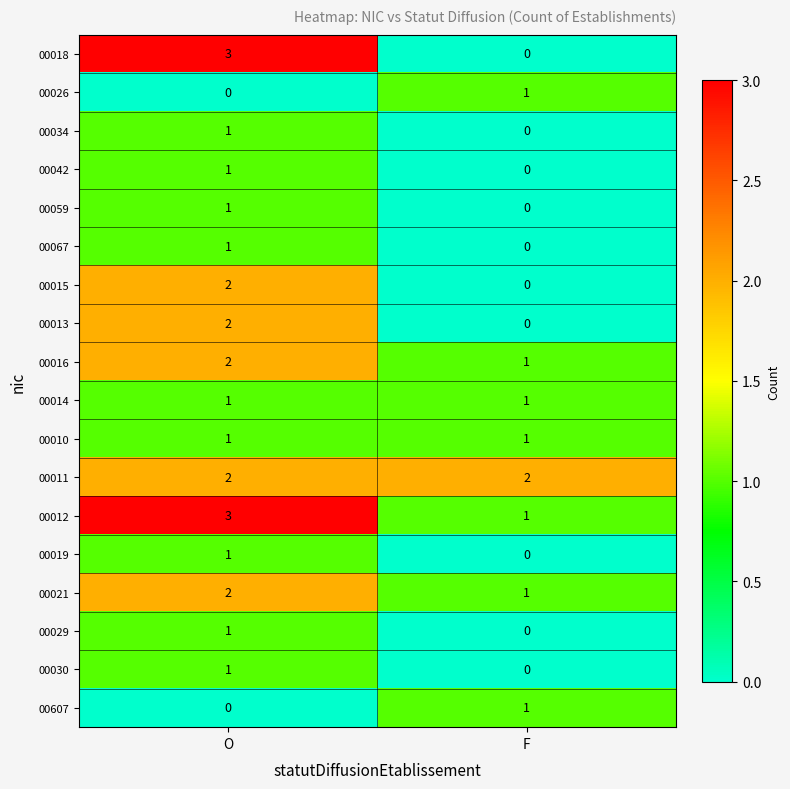

Rank the categories by 00034 value from lowest to highest.

F, O